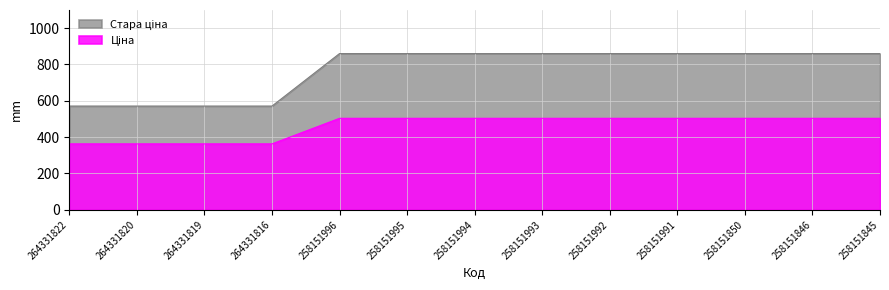

Reading right to left, extract all data points from this chart.

Ціна: 258151845=860.1	258151846=860.1	258151850=860.1	258151991=860.1	258151992=860.1	258151993=860.1	258151994=860.1	258151995=860.1	258151996=860.1	264331816=570.8	264331819=570.8	264331820=570.8	264331822=570.8
Стара ціна: 258151845=503.5	258151846=503.5	258151850=503.5	258151991=503.5	258151992=503.5	258151993=503.5	258151994=503.5	258151995=503.5	258151996=503.5	264331816=362.6	264331819=362.6	264331820=362.6	264331822=362.6